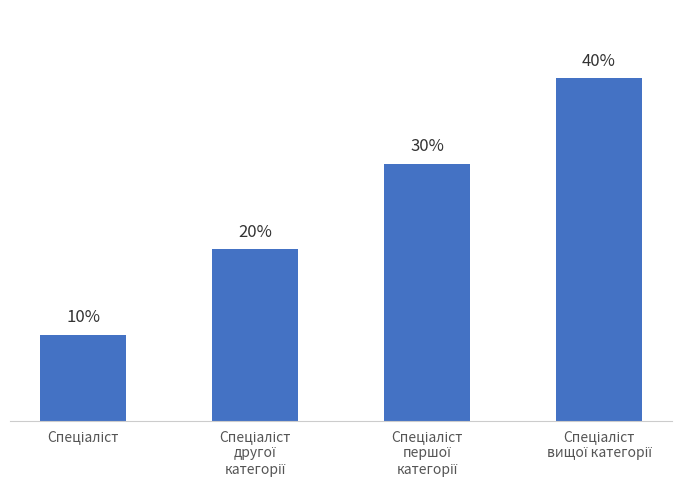

Reading left to right, list all the values displayed in this chart.

Спеціаліст=1	Спеціаліст
другої
категорії=2	Спеціаліст
першої
категорії=3	Спеціаліст
вищої категорії=4